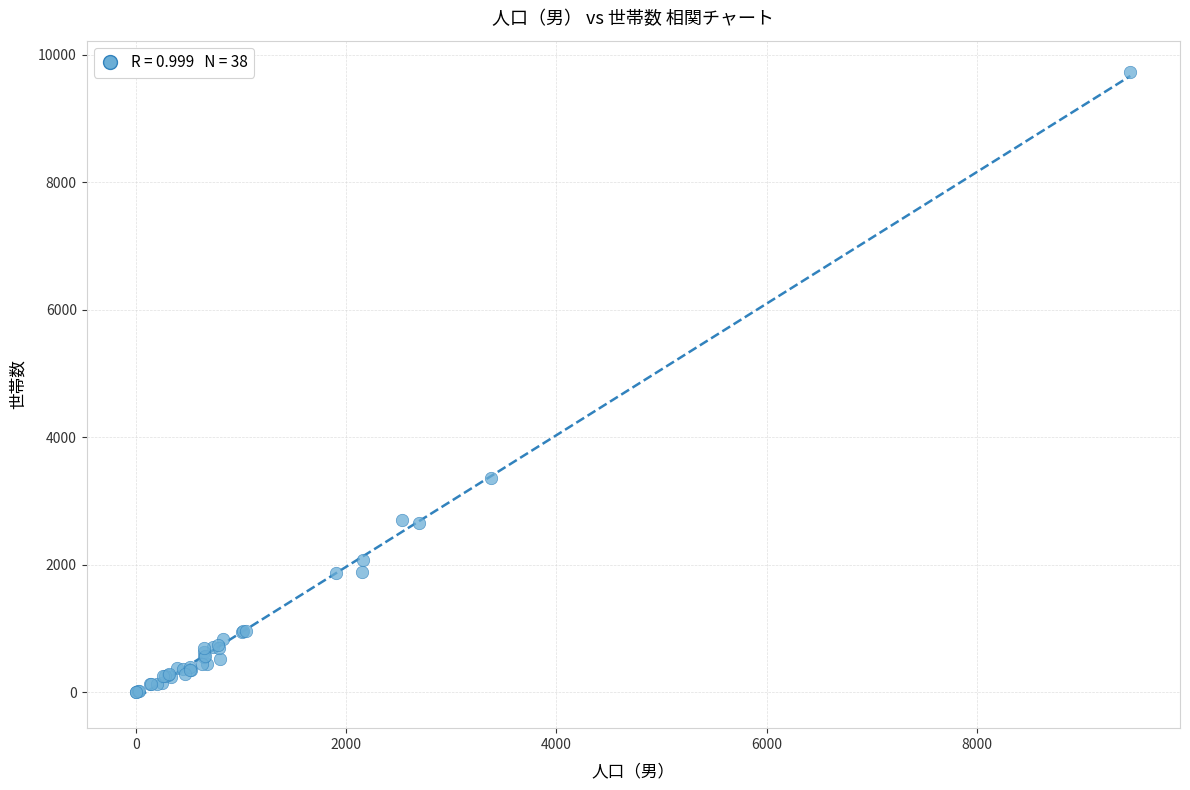

What Y value in the scatter plot is closest to 4865?

3355